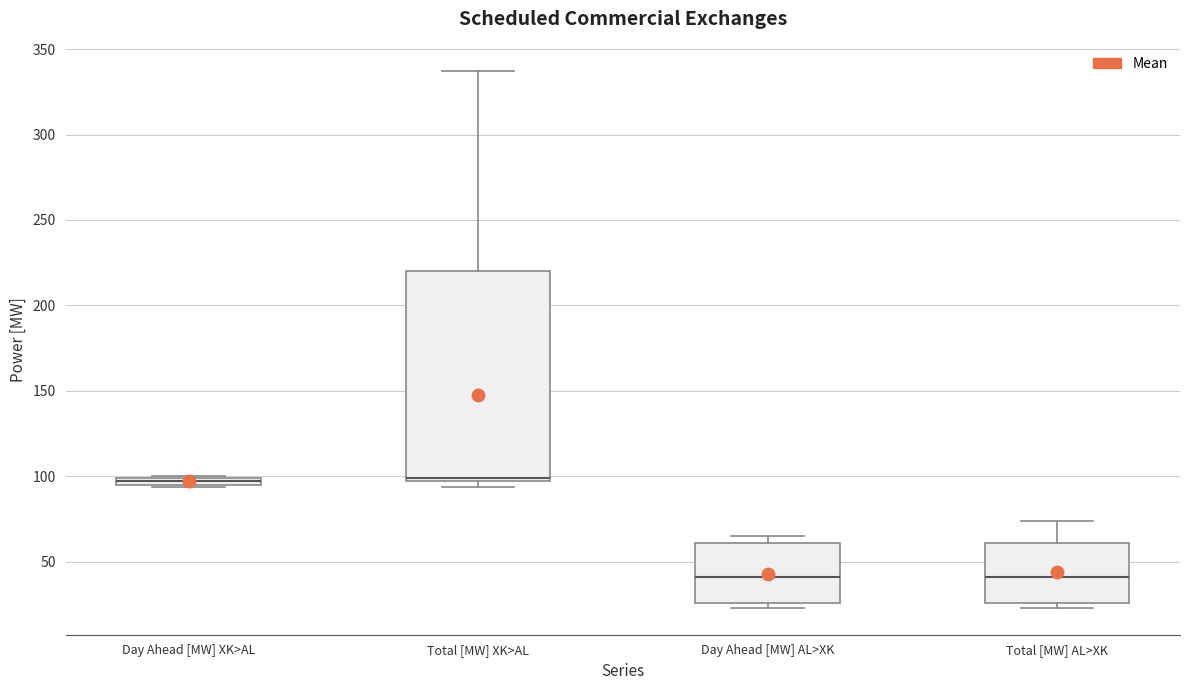

Where is the upper edge of the box for Total [MW] XK>AL on the y-axis? The values are not printed on the chart, so give them approximately, as read against the axis.

220